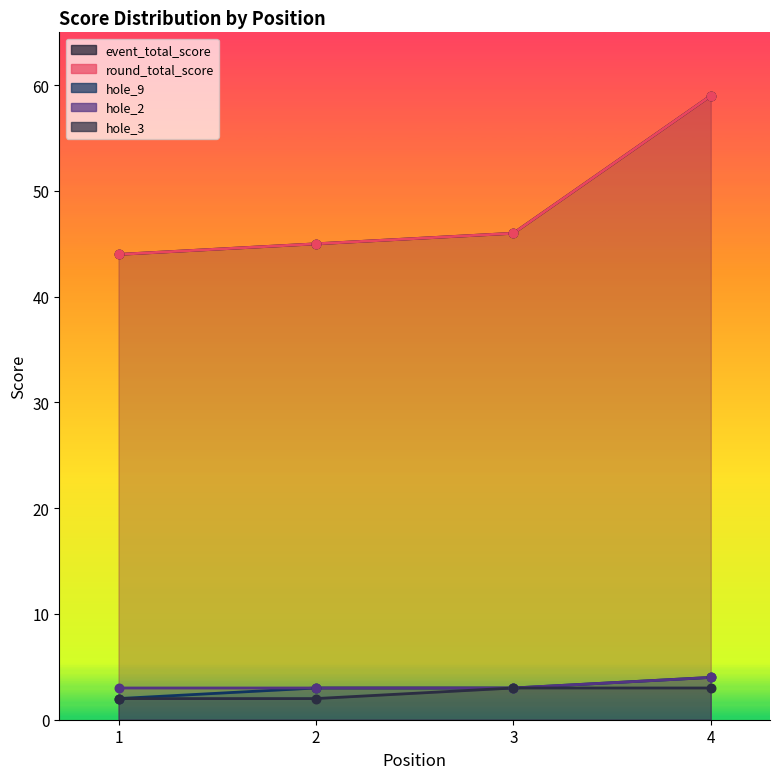

Is the value of hole_3 at 1 greater than the value of hole_2 at 3?

No